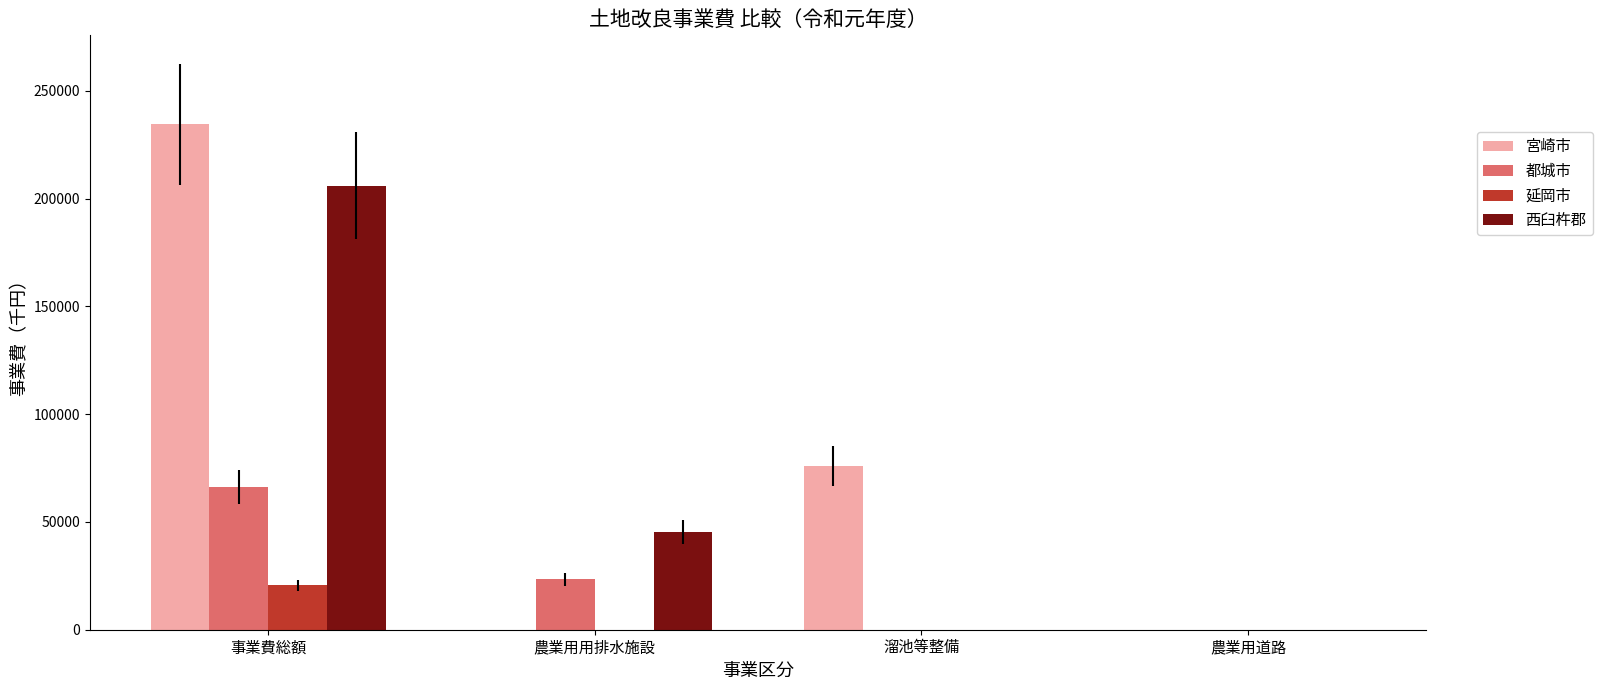

Which series has the widest spread of values?

宮崎市